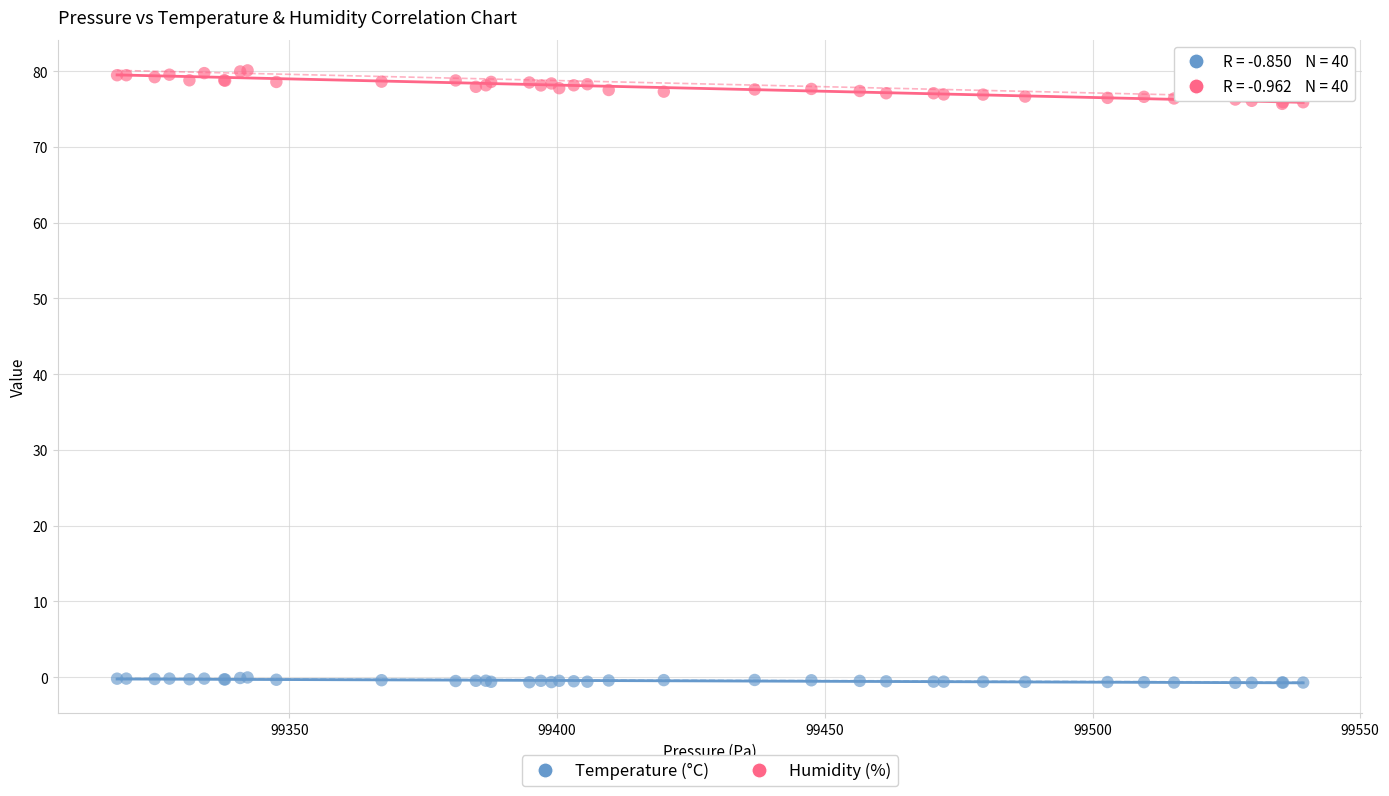

Which series has the largest Y range (max minus min)?

Humidity (%)